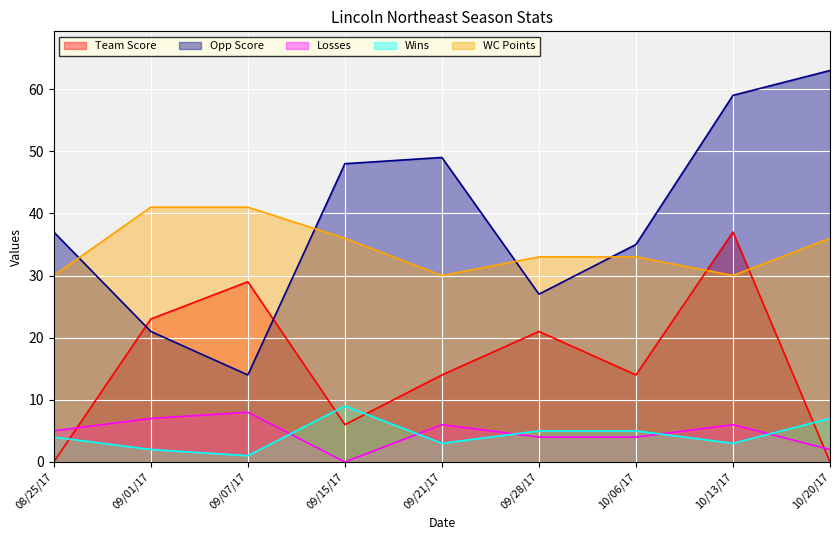

Is the value of Team Score at 09/07/17 greater than the value of Opp Score at 10/13/17?

No